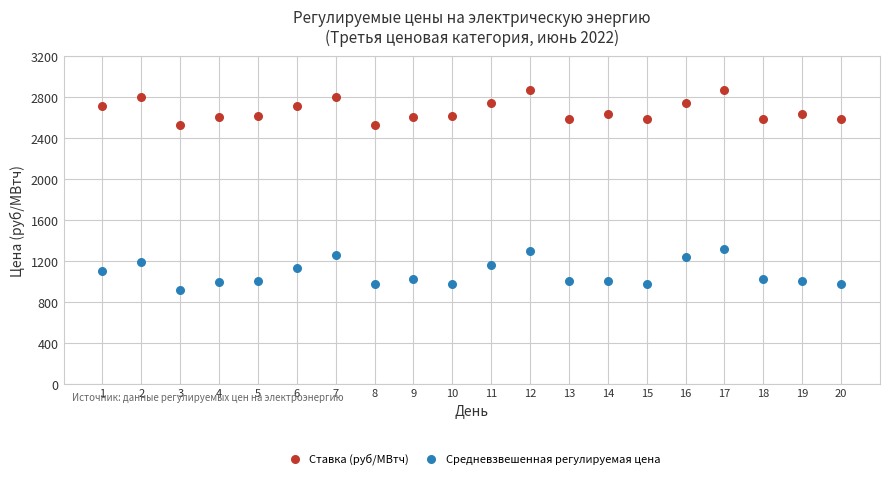

Across all data points, what is the range of Y values (max minus min)?

1952.3